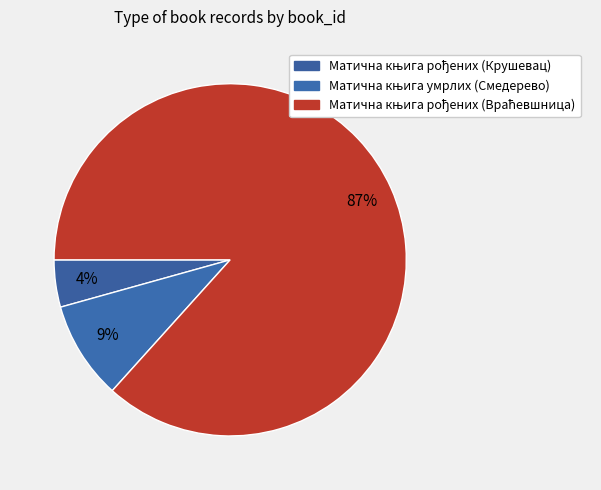

To the nearest percent, what is the difference between the Матична књига умрлих (Смедерево) and Матична књига рођених (Крушевац) slice percentages?

5%